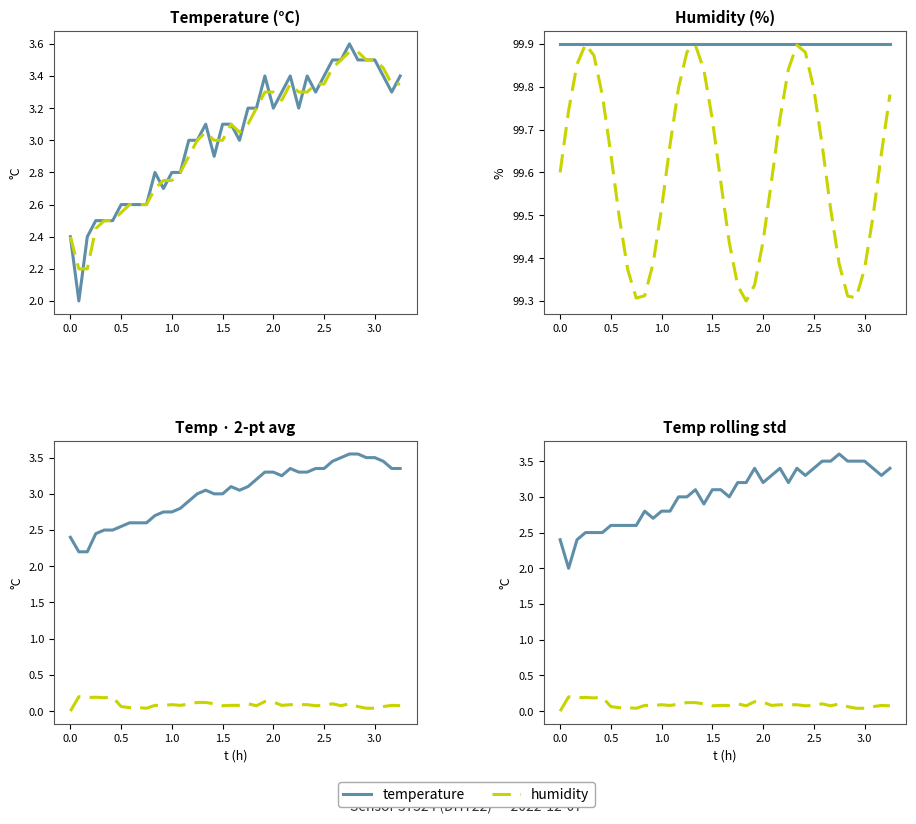

Which series has the largest total across all categories?

humidity